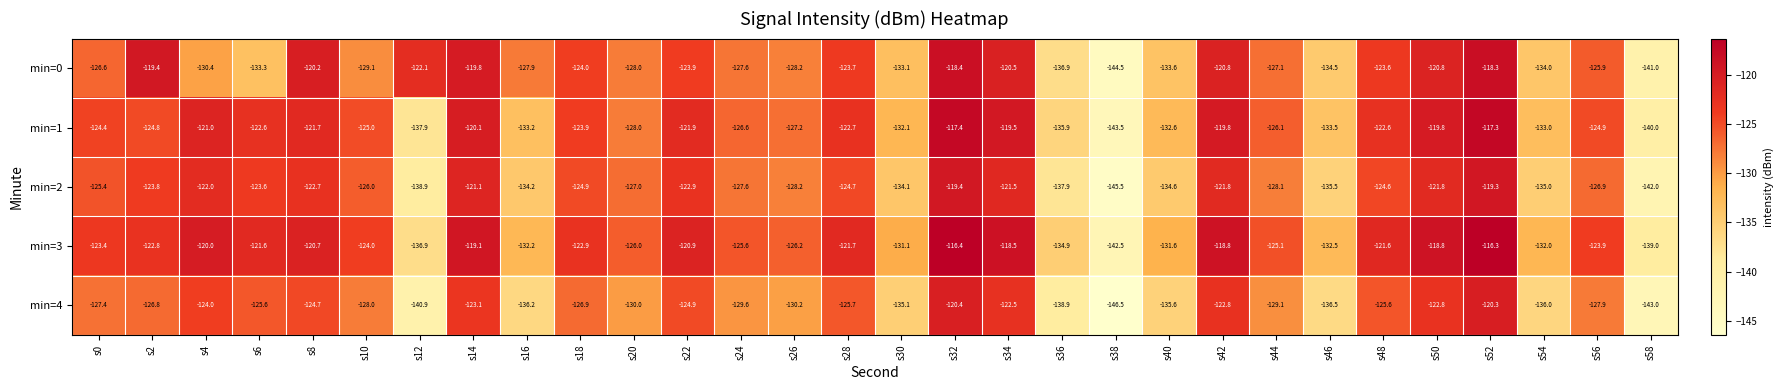

What is the minimum value for min=2?

-145.5